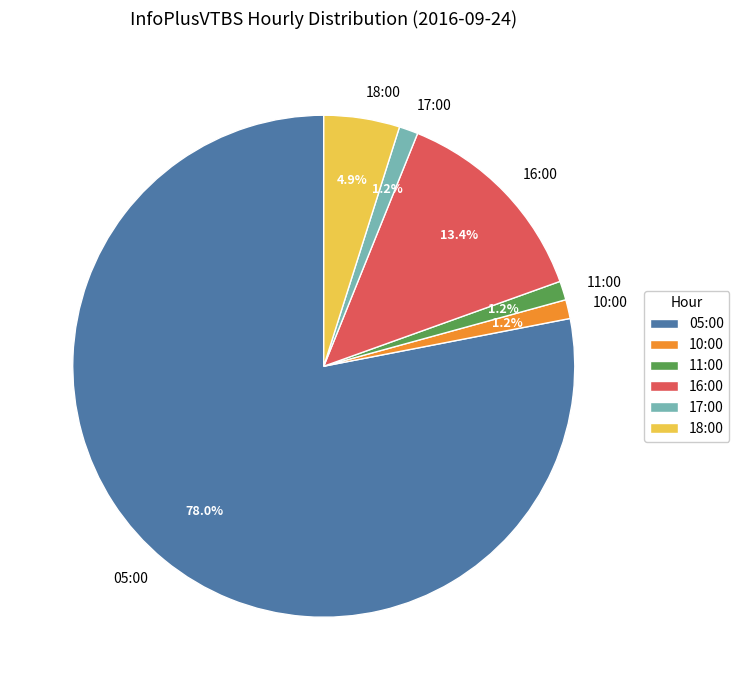

True or false: 05:00 accounts for 78% of the total.

True